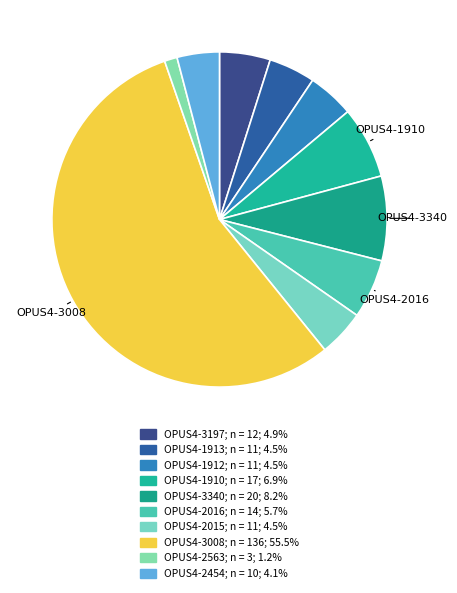

How many slices are in this pie chart?

10